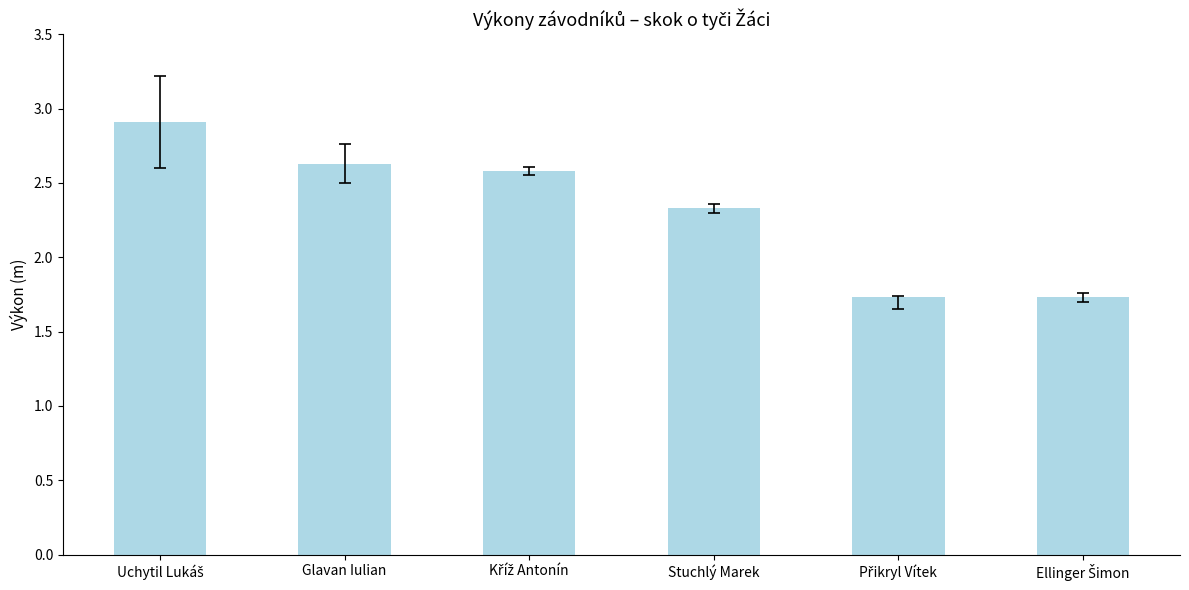

The chart shows a value of 1.7 at Glavan Iulian. True or false?

False